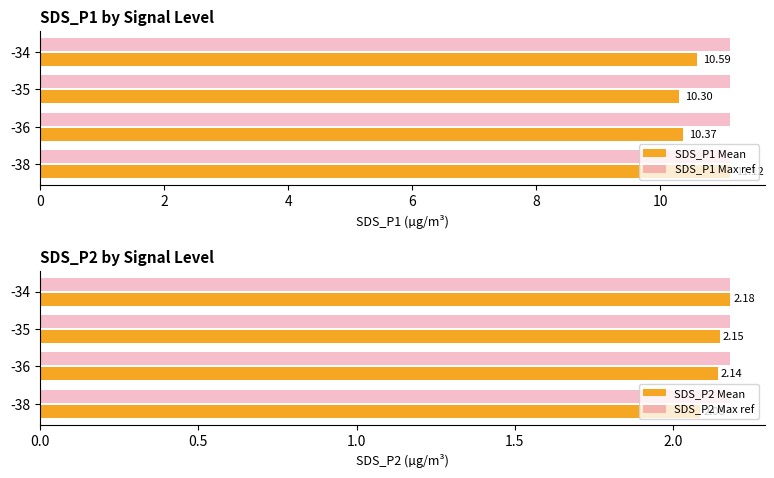

What is the difference between the second highest and minimum values in the SDS_P1 Mean series?

0.3